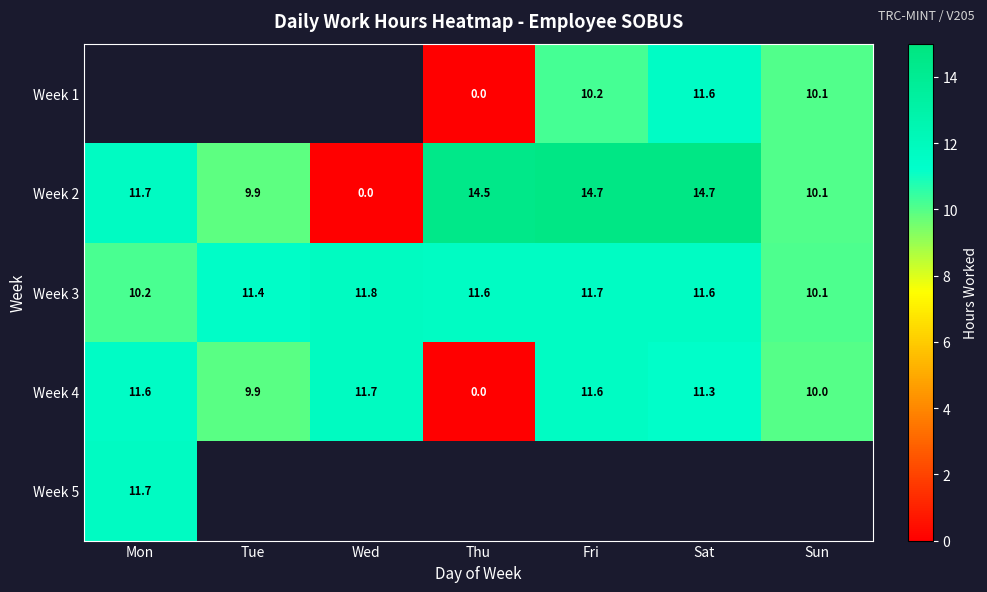

The value of Week 1 at Fri is 10.2. True or false?

True